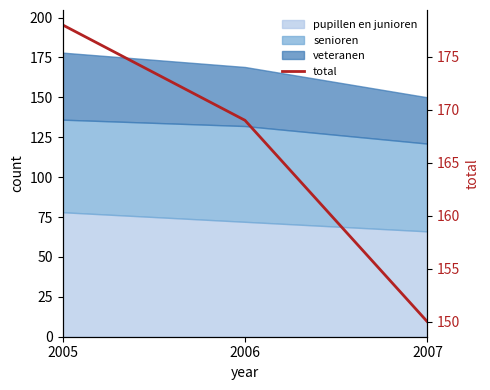

Rank the categories by value from highest to lowest.

2005, 2006, 2007